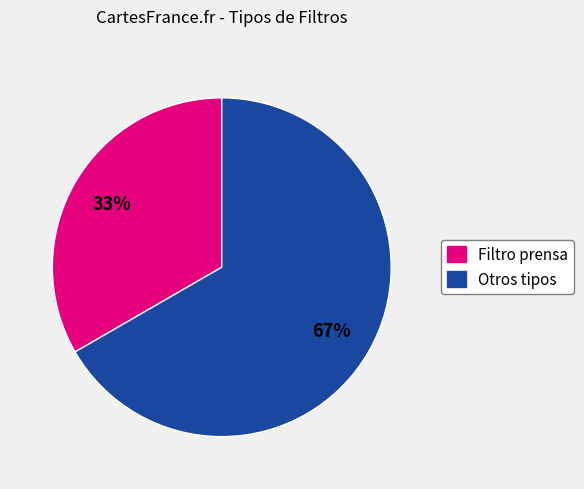

To the nearest percent, what is the average slice percentage?

50%